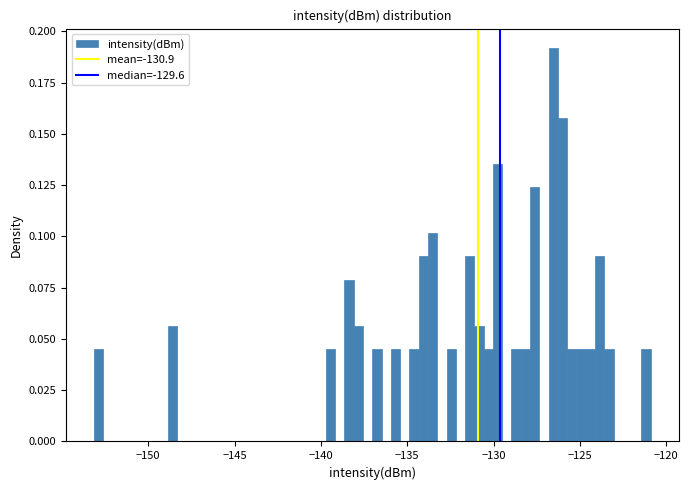

Around what value on the x-axis is the tallest bar? Give the approximate position of its centre, as read against the axis.

-126.5